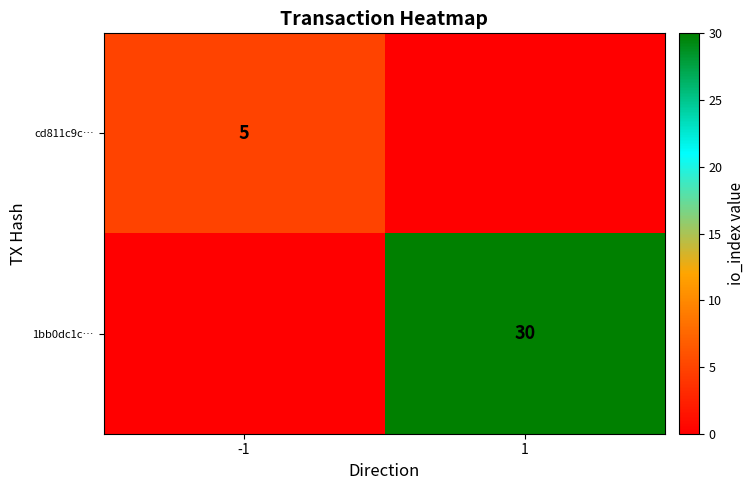

Which category has the highest value across all series?

1